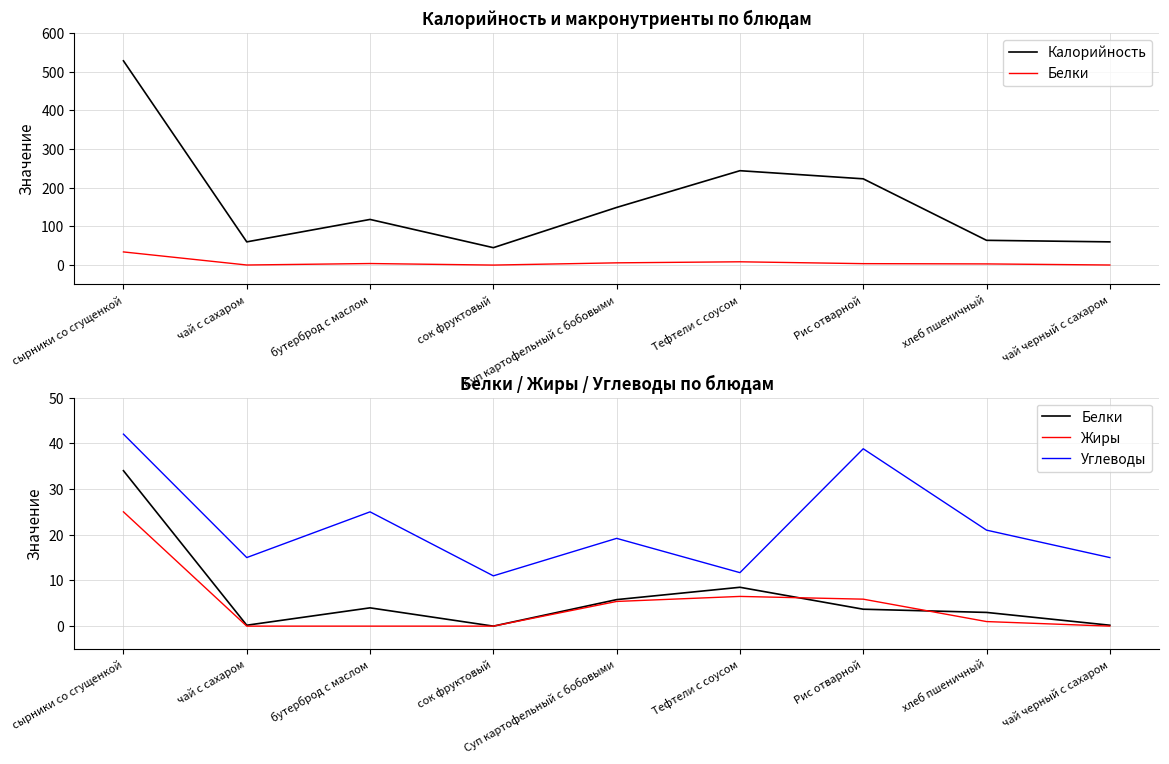

Which series has the widest spread of values?

Калорийность